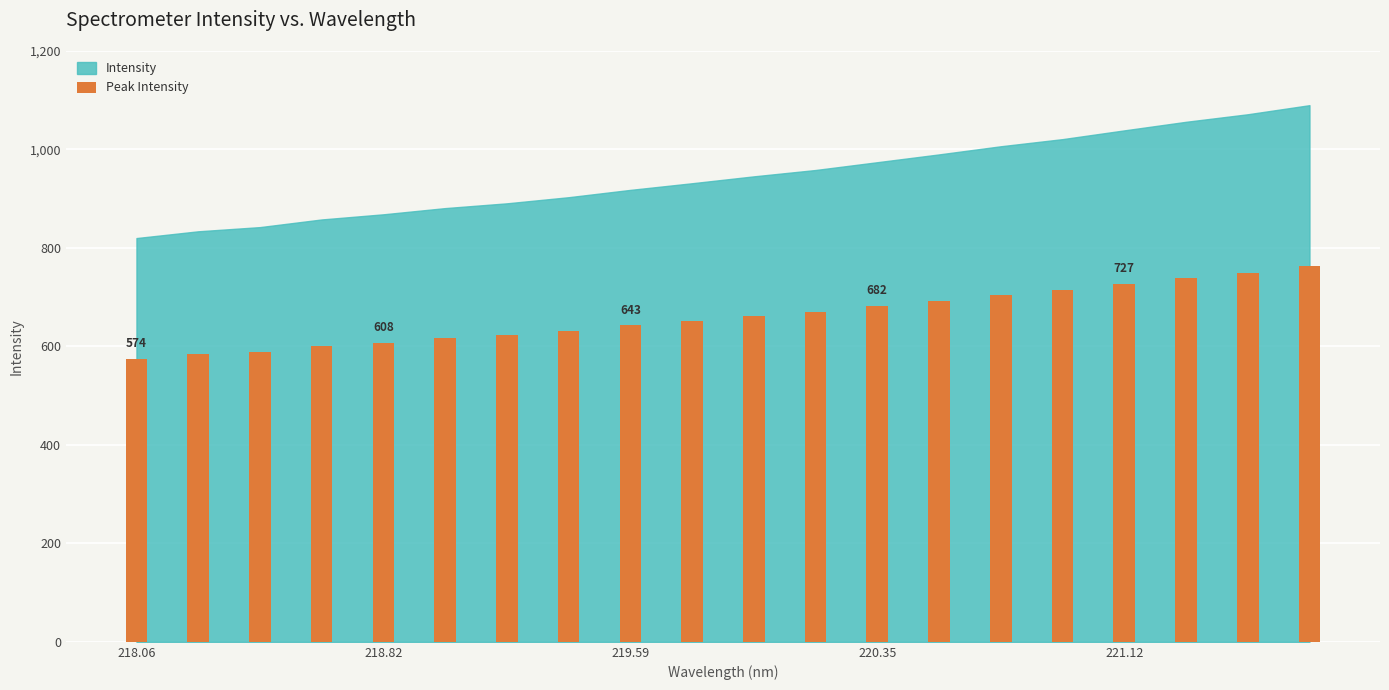

What is the value of the 10th bar from the left?

652.0